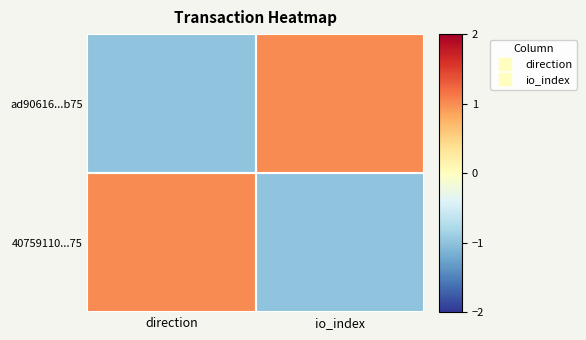

Which category has the highest value across all series?

io_index